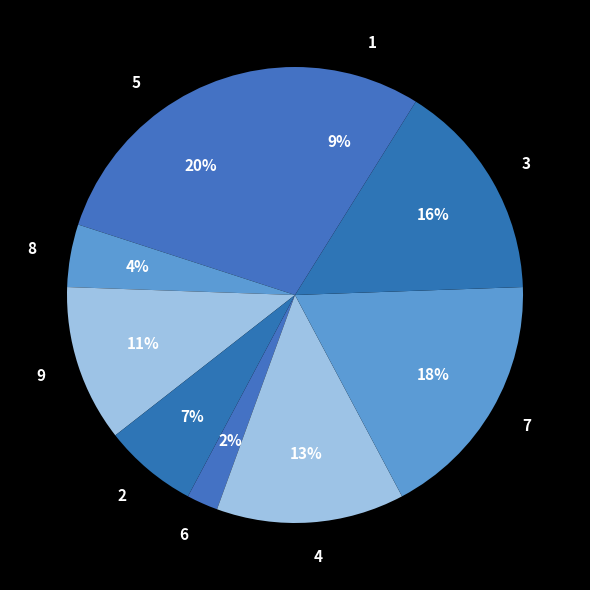

Count the number of slices in the pie.

9